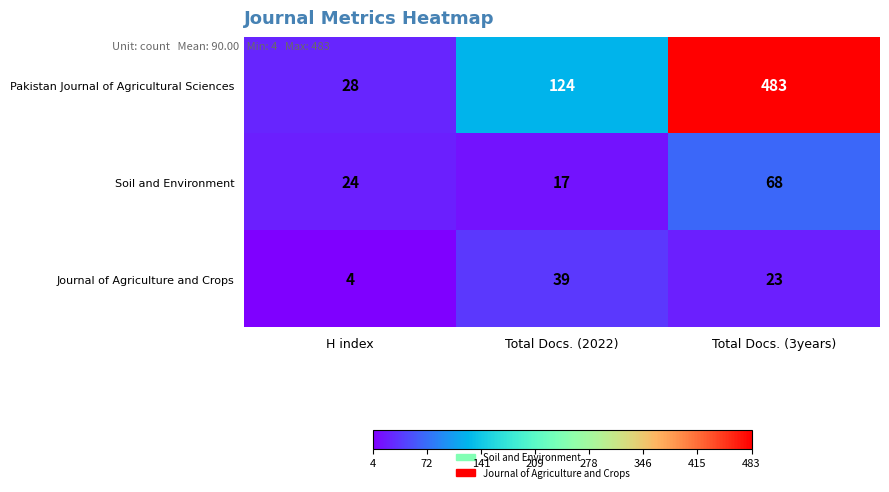

At how many categories does at least one series exceed 429?

1